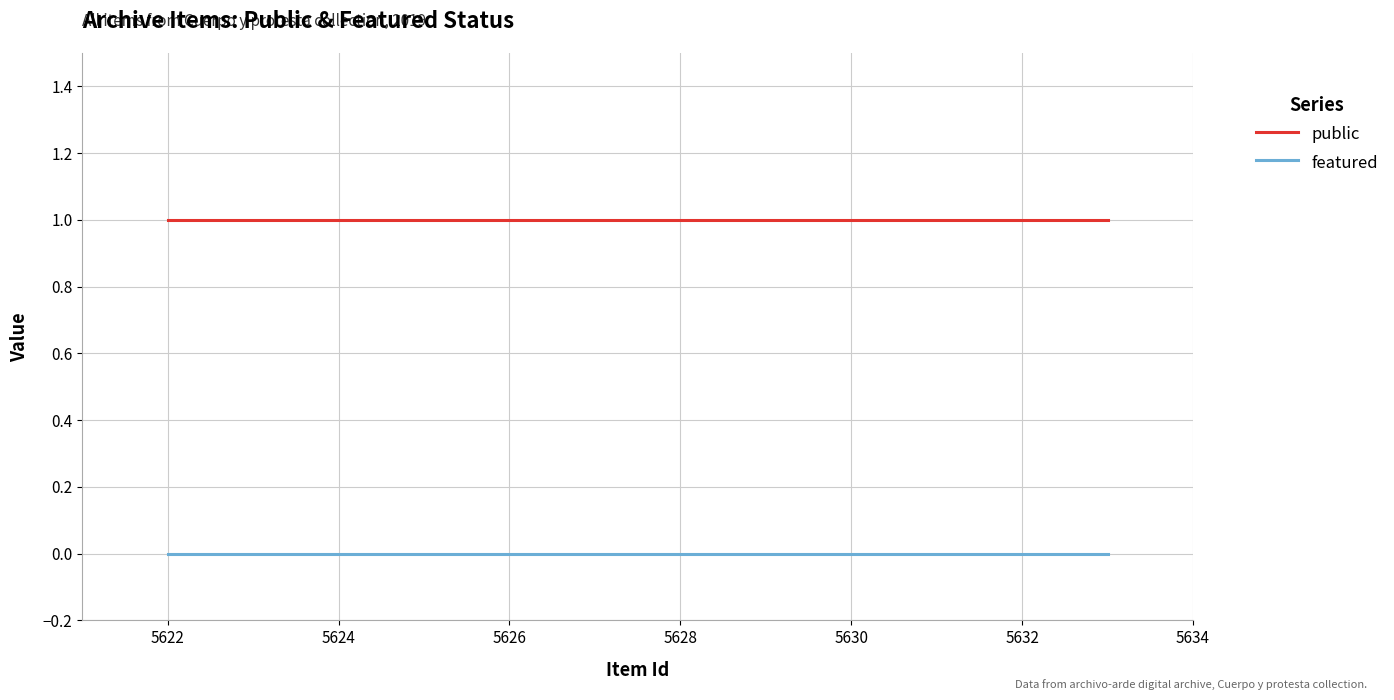

At how many categories does at least one series exceed 0?

12